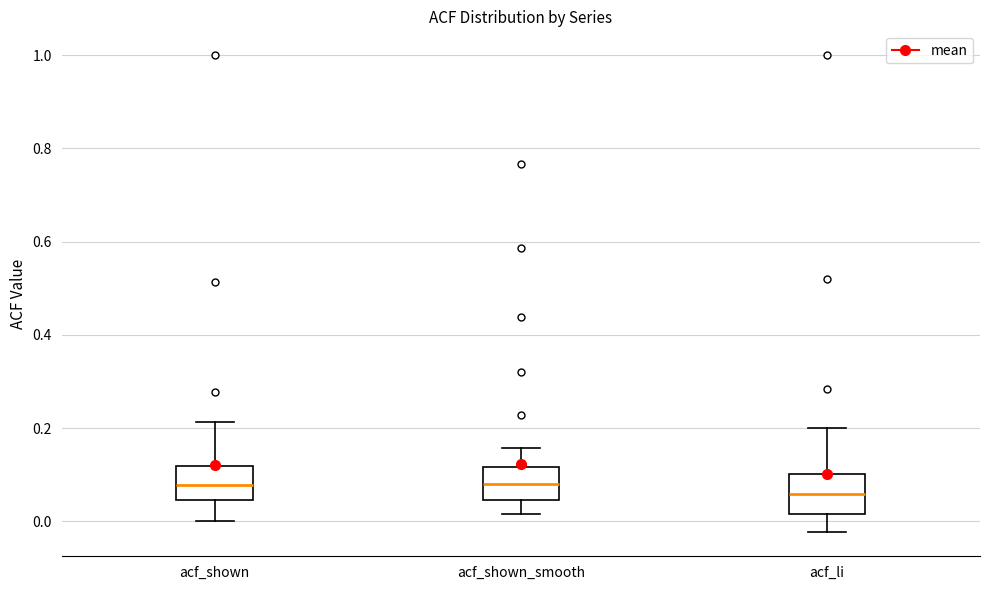

Reading left to right, read every box against the y-axis: the position of its median line, the range the box covers, and the ends of its whiskers. The values are not printed on the chart, so give them approximately, as read against the axis.

acf_shown: median 0.08, box 0.04 to 0.12, whiskers 0.00 to 0.22
acf_shown_smooth: median 0.08, box 0.04 to 0.12, whiskers 0.02 to 0.16
acf_li: median 0.06, box 0.02 to 0.10, whiskers -0.02 to 0.20